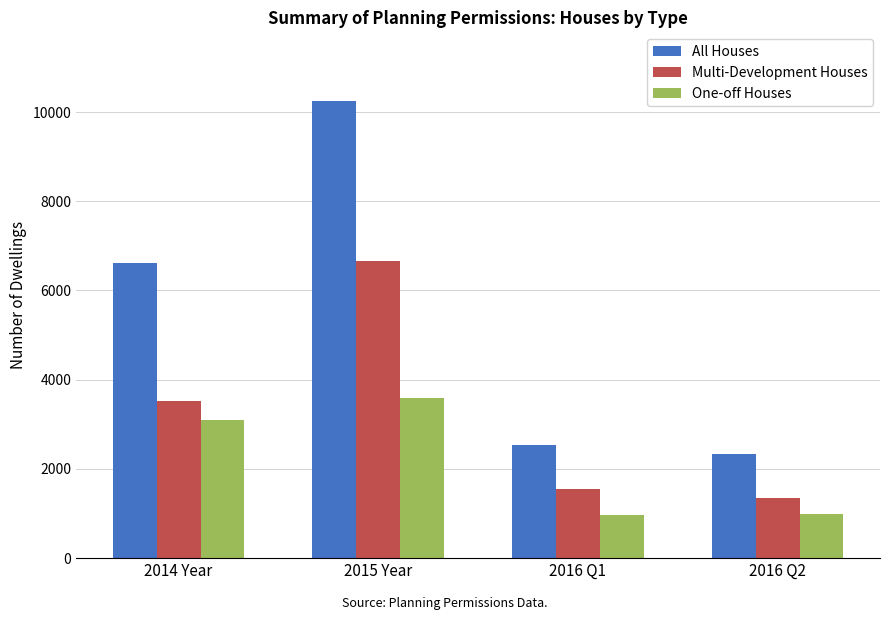

Which category has the highest value in the Multi-Development Houses series?

2015 Year